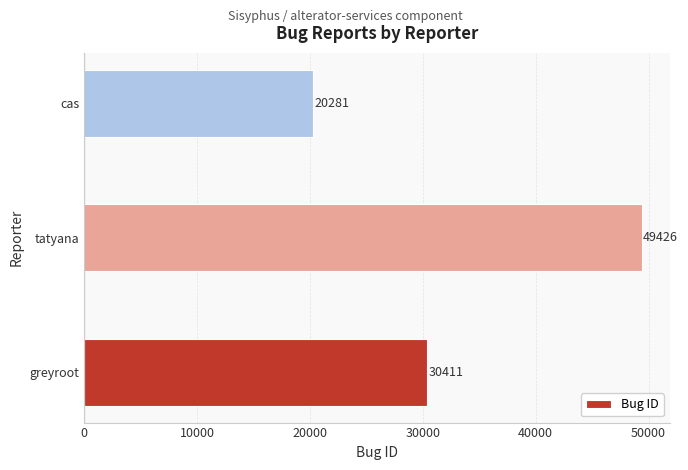

The chart shows a value of 86891 at tatyana. True or false?

False